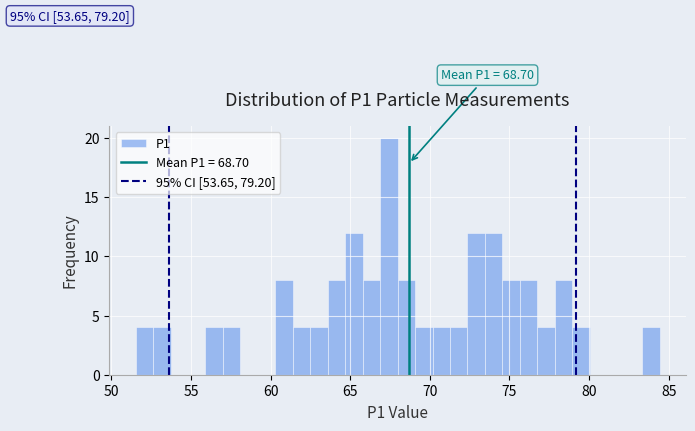

Read against the x-axis, roughly where is the centre of the tallest bar?

67.5